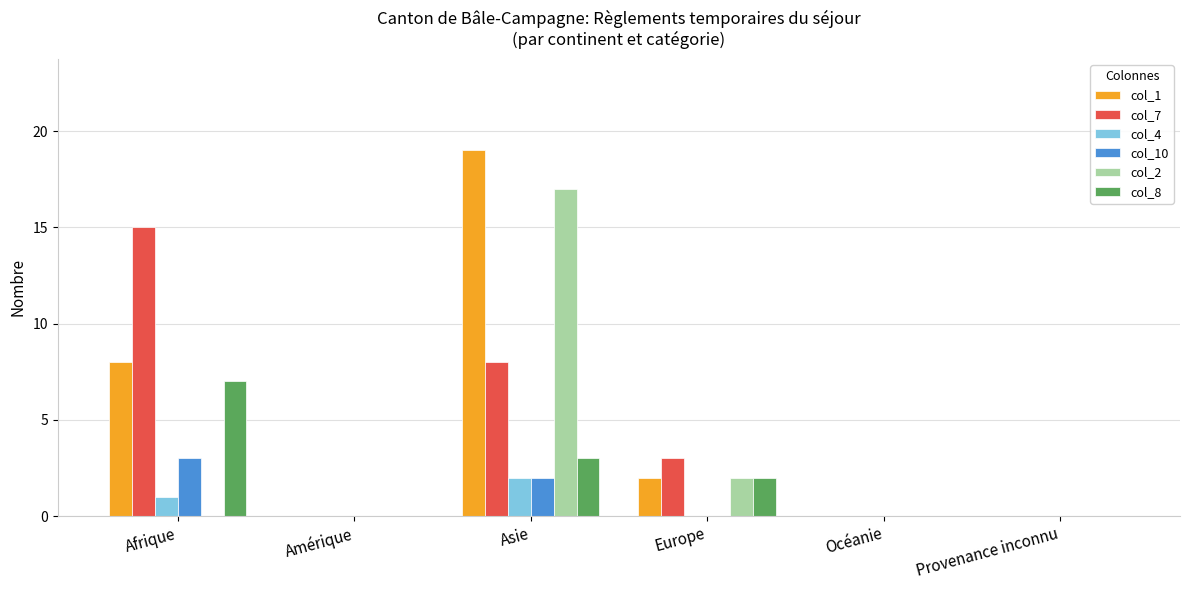

Does the chart contain stacked bars?

No